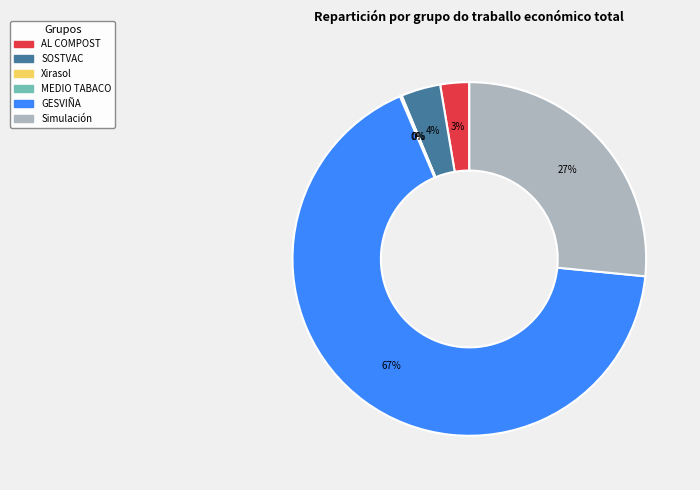

Is there any slice that represents more than half of the pie?

Yes